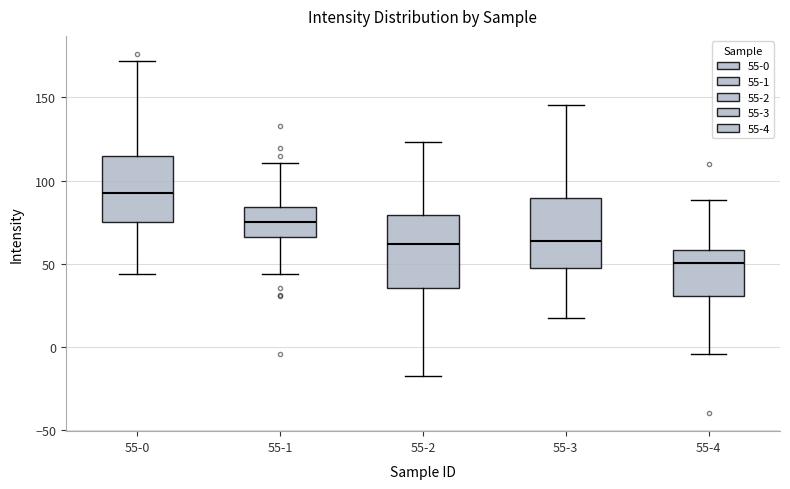

Reading left to right, transcribe this box plot: for each box, give where its median line is, the range the box spans, and where its two whiskers end, as read against the y-axis. The values are not printed on the chart, so give them approximately, as read against the axis.

55-0: median 95, box 75 to 115, whiskers 45 to 170
55-1: median 75, box 65 to 85, whiskers 45 to 110
55-2: median 60, box 35 to 80, whiskers -20 to 125
55-3: median 65, box 45 to 90, whiskers 20 to 145
55-4: median 50, box 30 to 60, whiskers -5 to 90